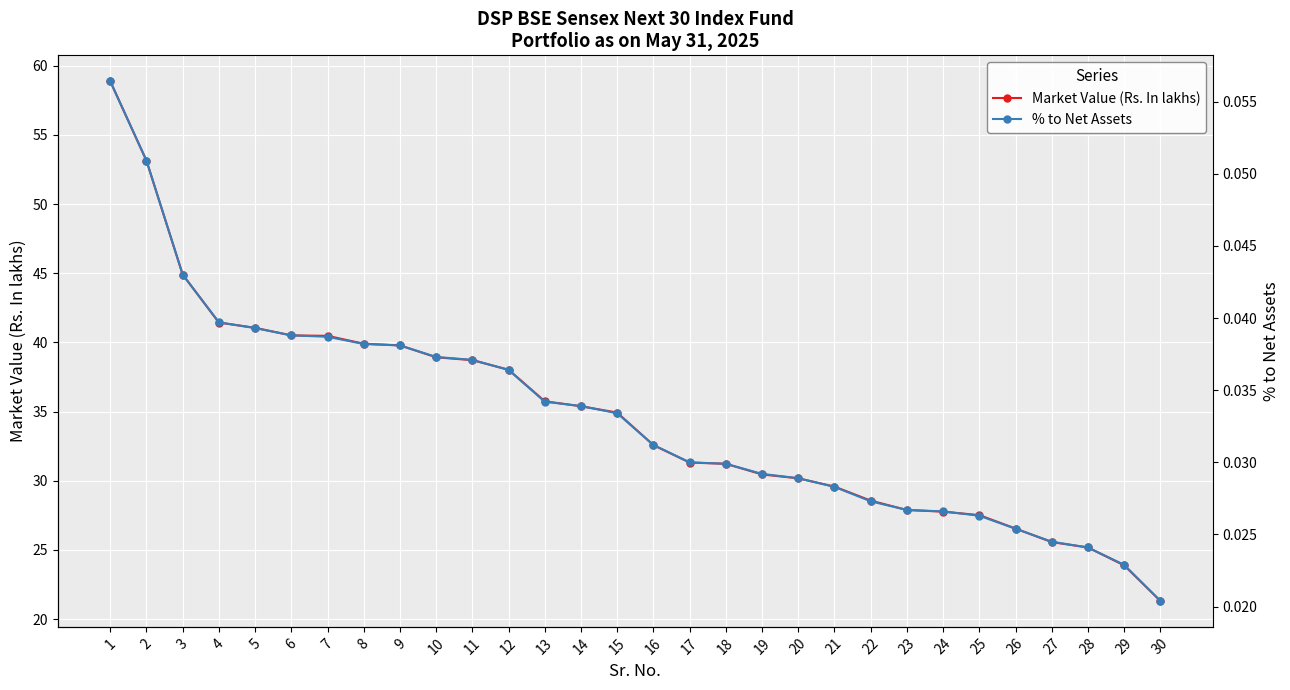

What is the total value across all series at 20?

30.2